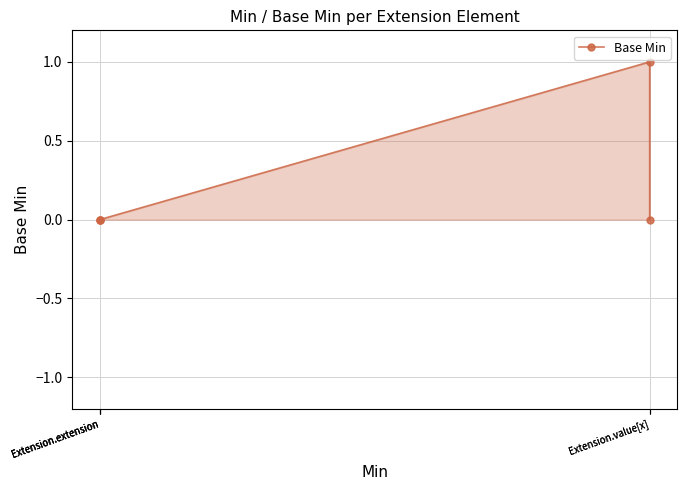

Which has a higher value, Extension.value[x] or Extension.extension?

Extension.value[x]